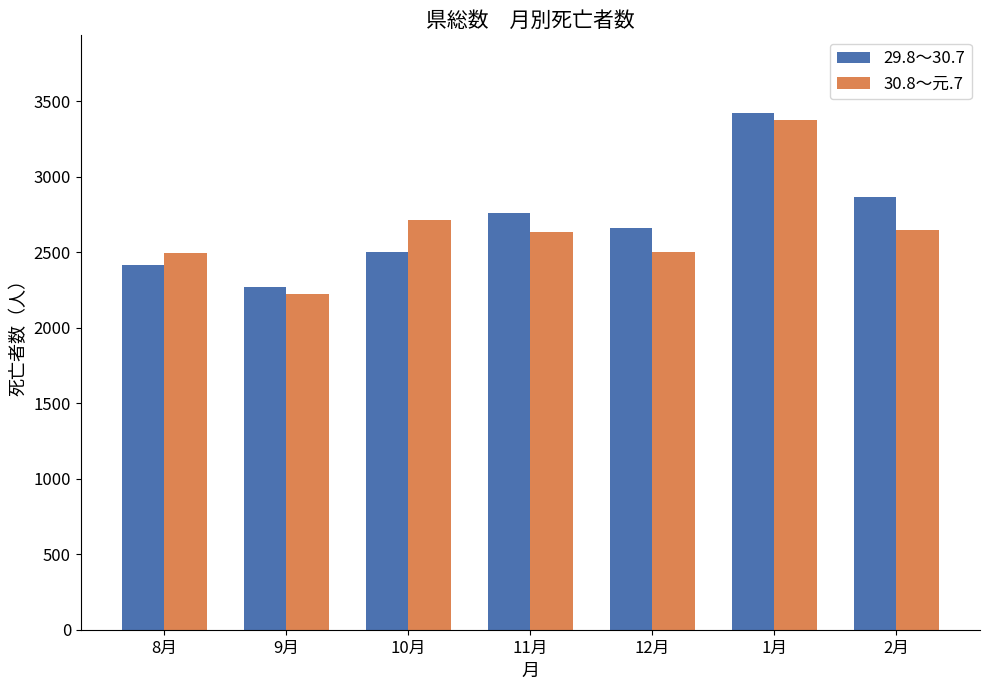

Is it true that 30.8～元.7 equals 2496 at 8月?

True